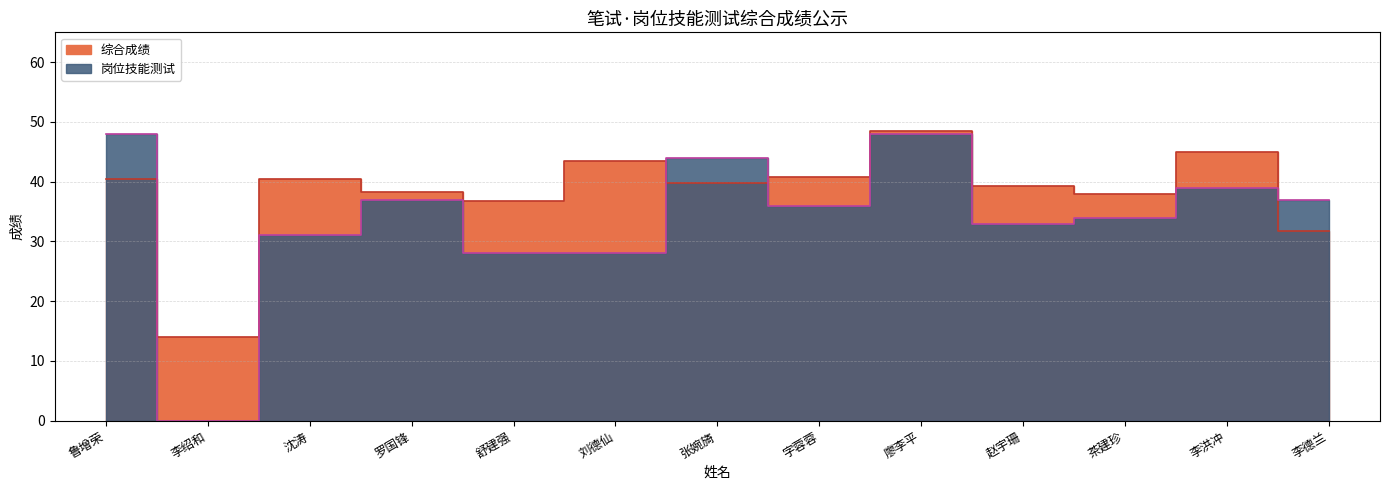

What is the label of the 5th point from the left?

舒建强